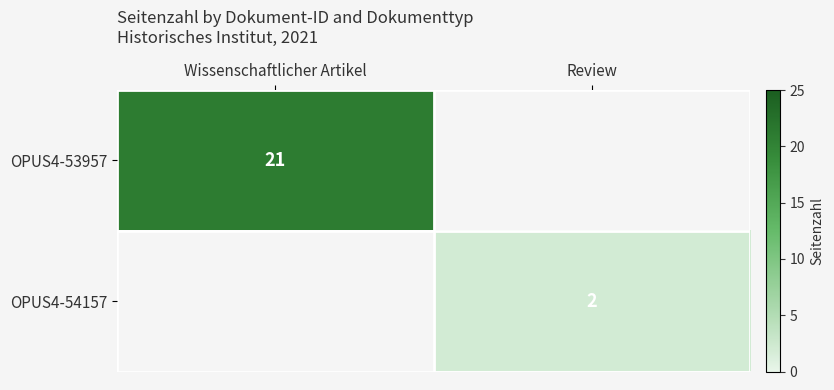

Is the value of OPUS4-53957 at Wissenschaftlicher Artikel greater than the value of OPUS4-54157 at Review?

Yes